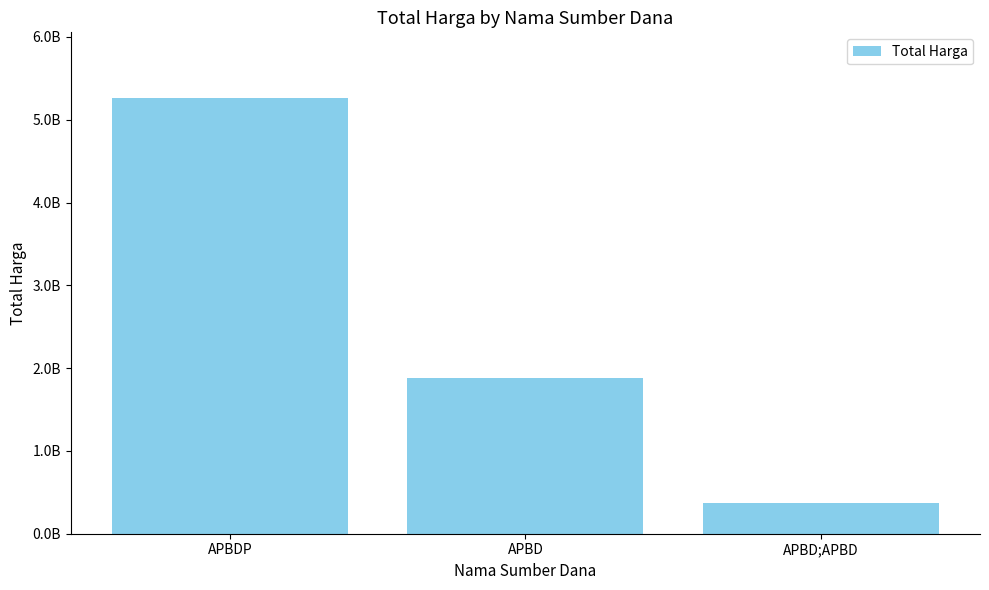

List the labels in order of value, smallest first.

APBD;APBD, APBD, APBDP